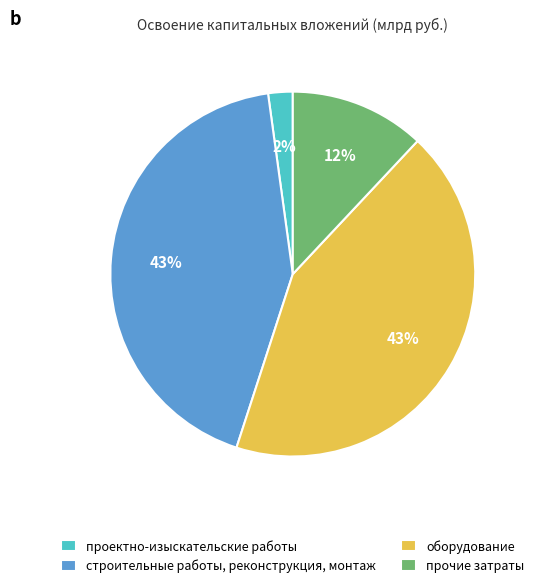

True or false: прочие затраты accounts for 12% of the total.

True